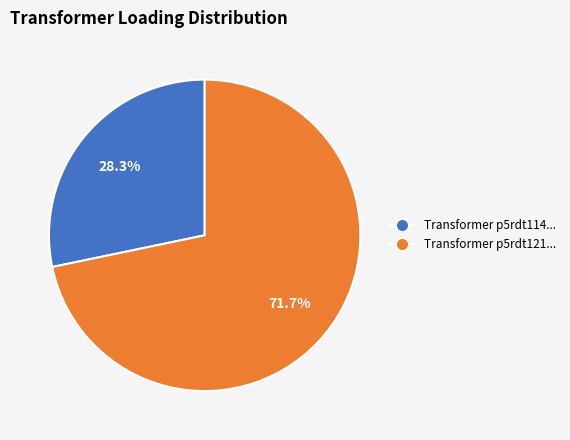

Is there any slice that represents more than half of the pie?

Yes